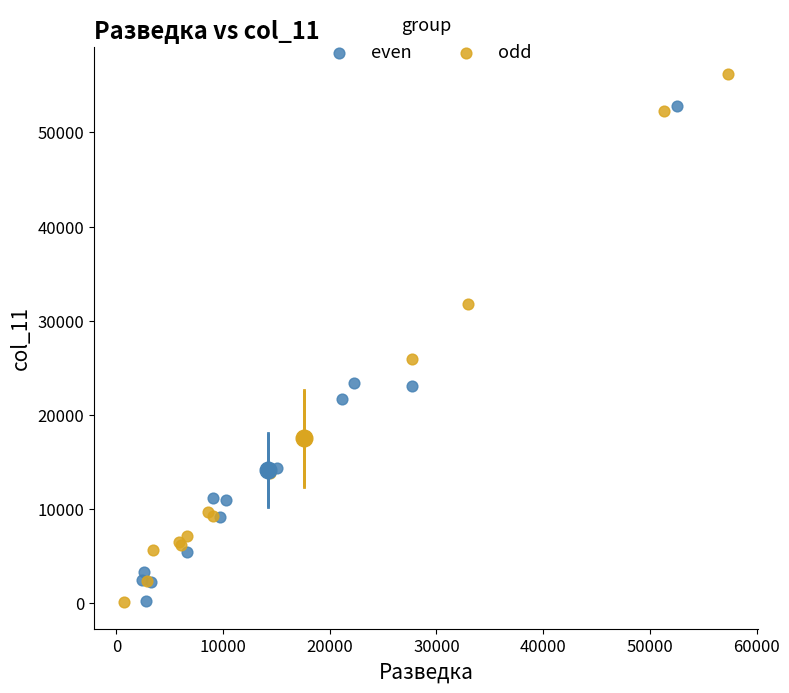

Which series reaches the maximum Y coordinate?

odd